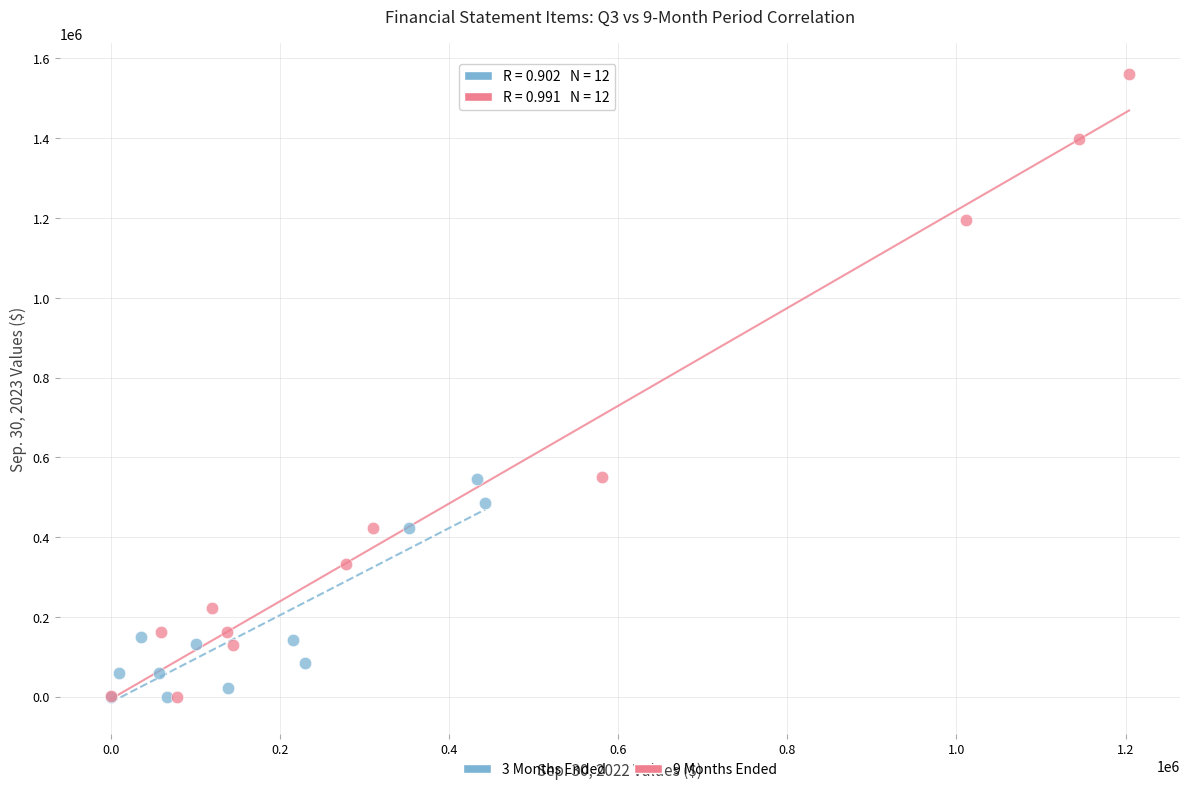

Which series contains the highest Y value?

9 Months Ended